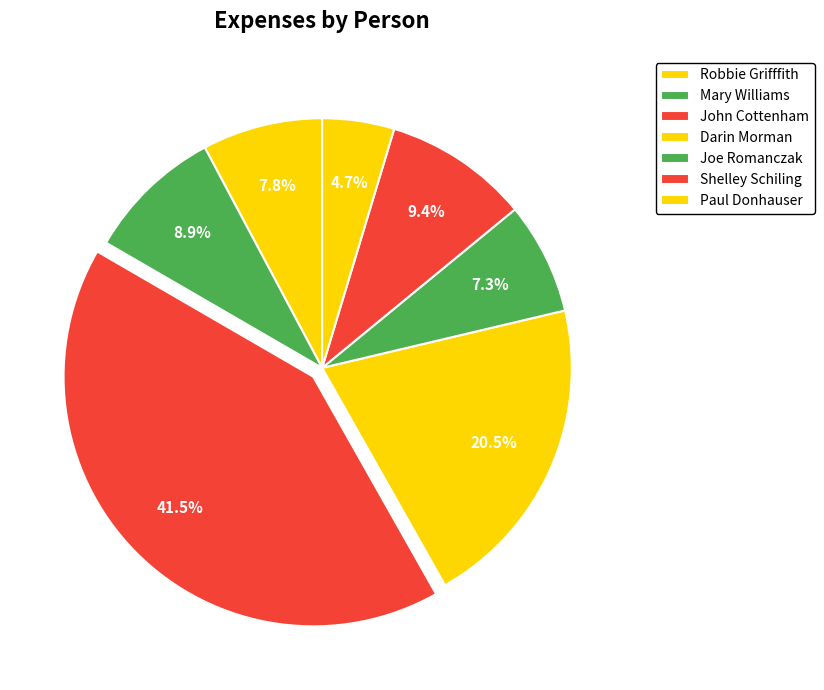

How many slices are in this pie chart?

7